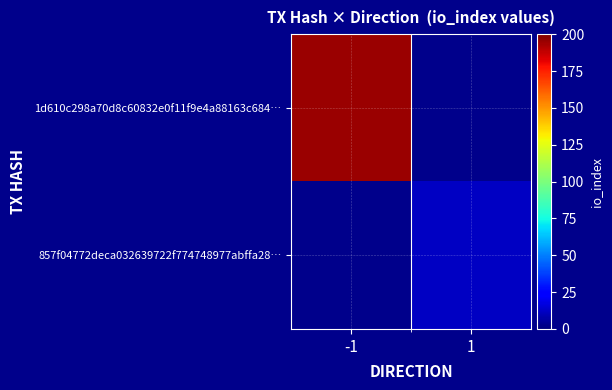

Which category has the lowest value in the 857f04772deca032639722f774748977abffa28… series?

-1